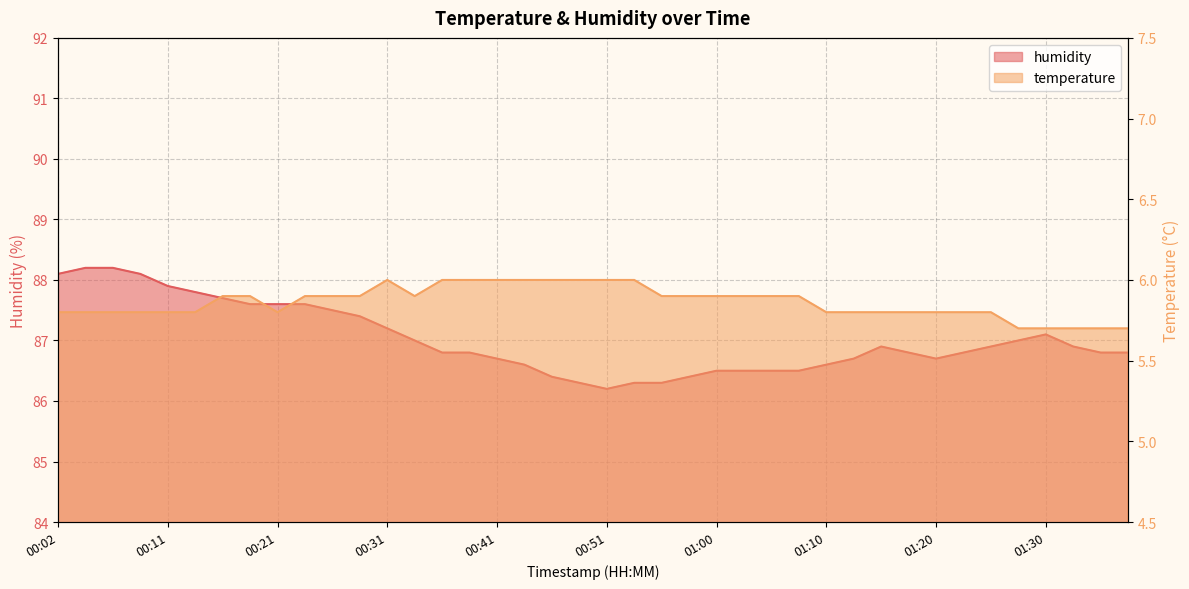

Between 01:05 and 01:25, which series saw the biggest shift?

humidity